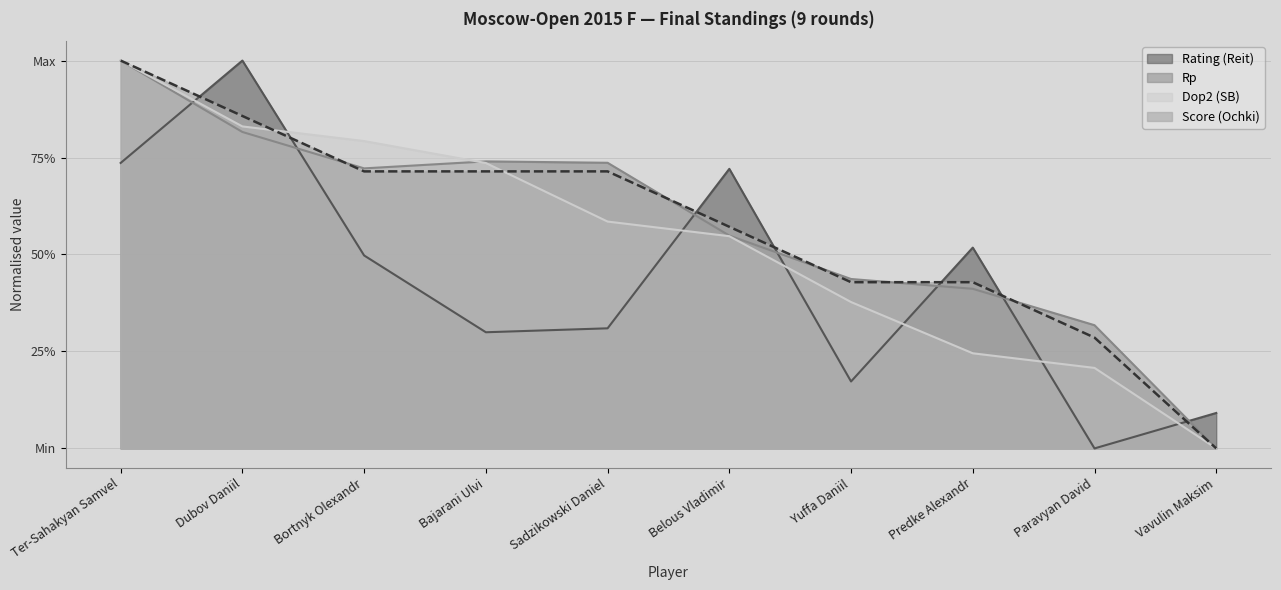

What position from the left is Paravyan David?

9